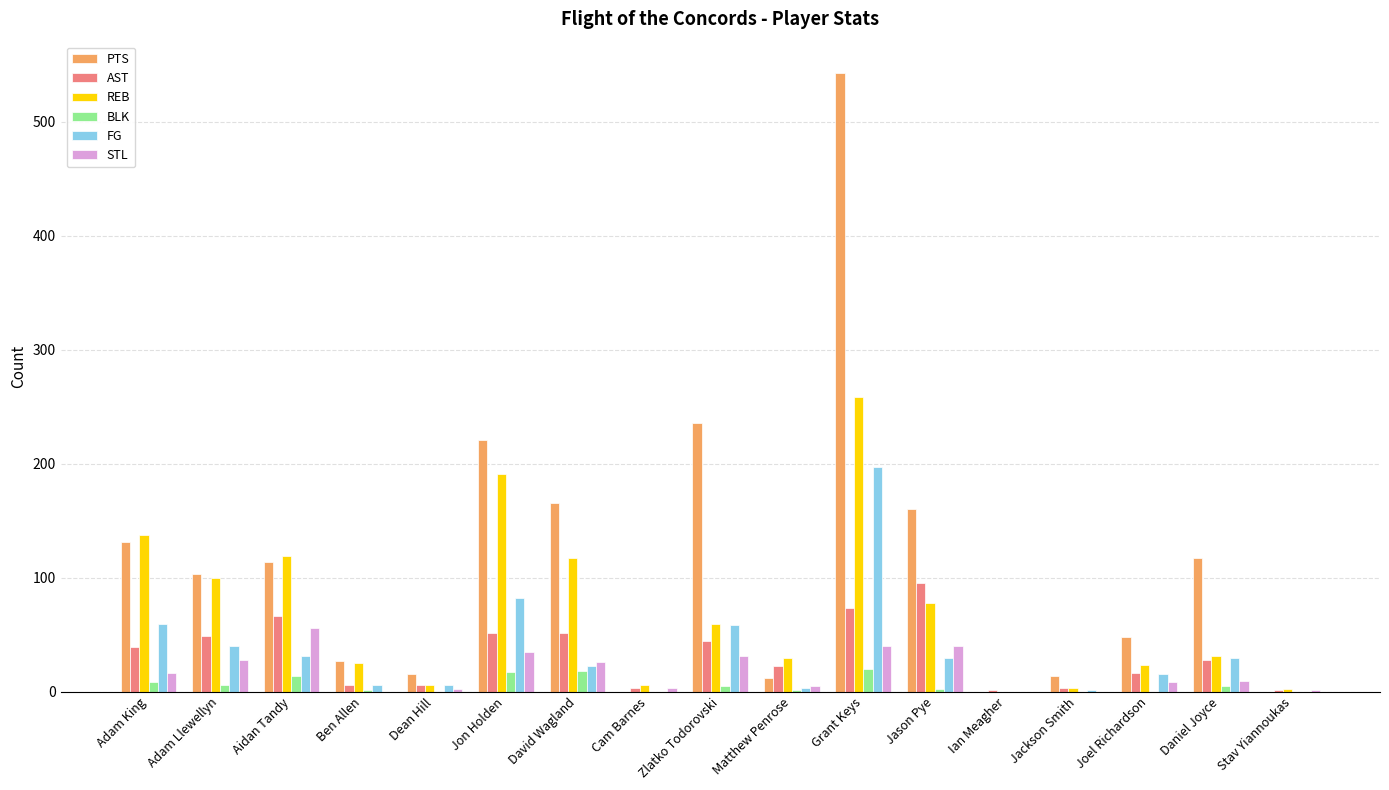

What is the sum of all BLK values?

97